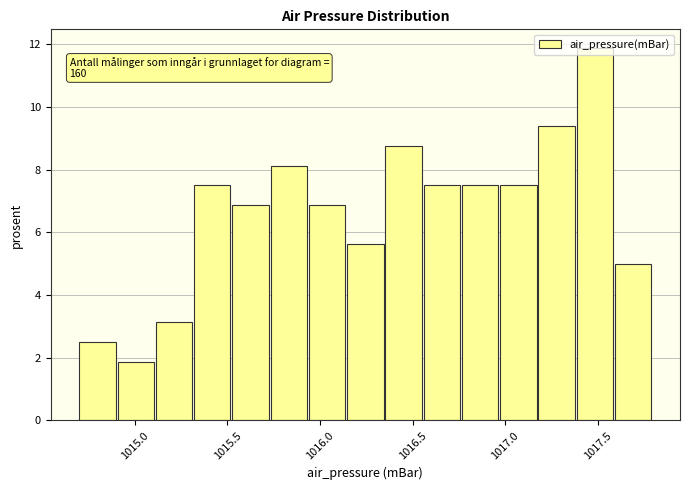

Which range on the x-axis has the tallest bar?

1017.40 to 1017.60